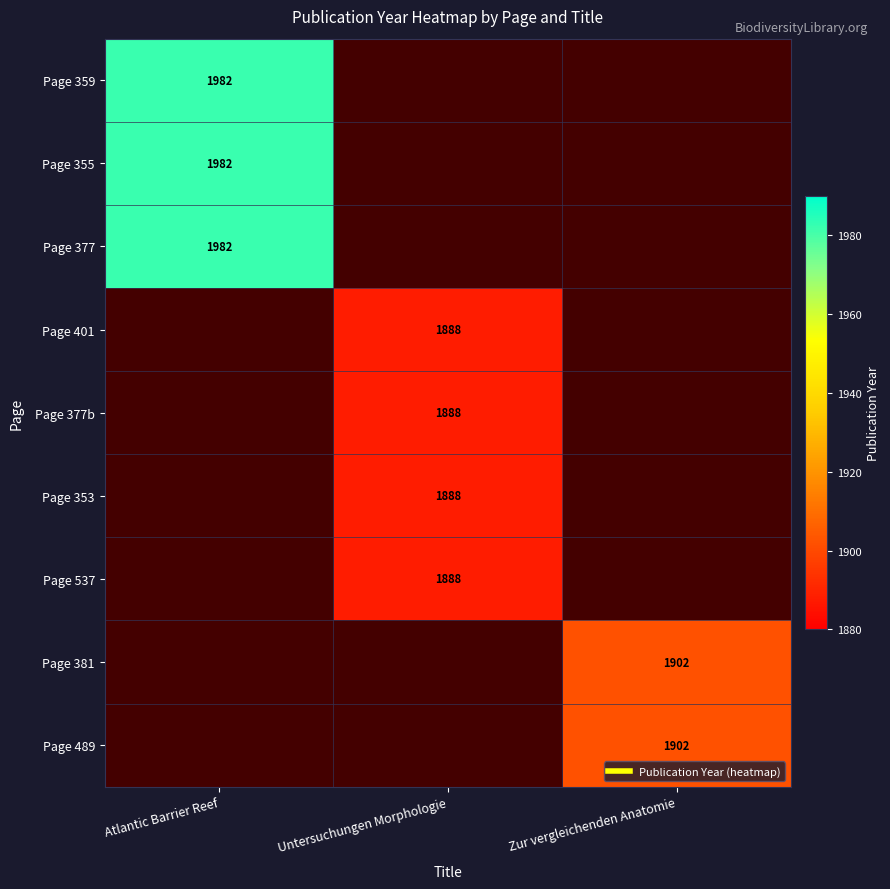

What is the lowest value of the Page 377 series?

1982.0